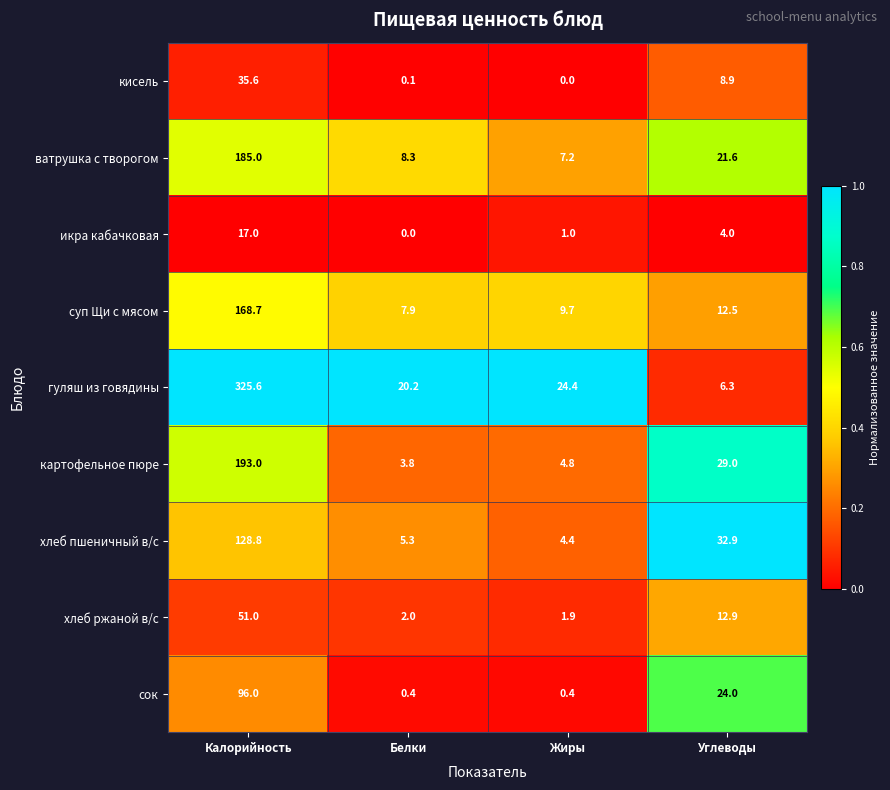

What is the difference between the maximum and minimum values in the гуляш из говядины series?

319.3